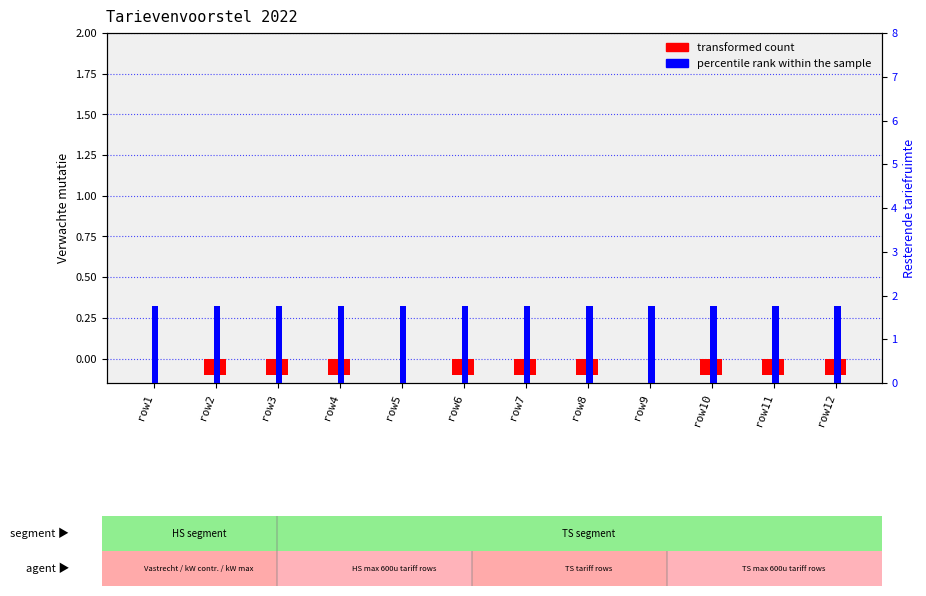

What are all the series names shown in the legend?

transformed count, percentile rank within the sample